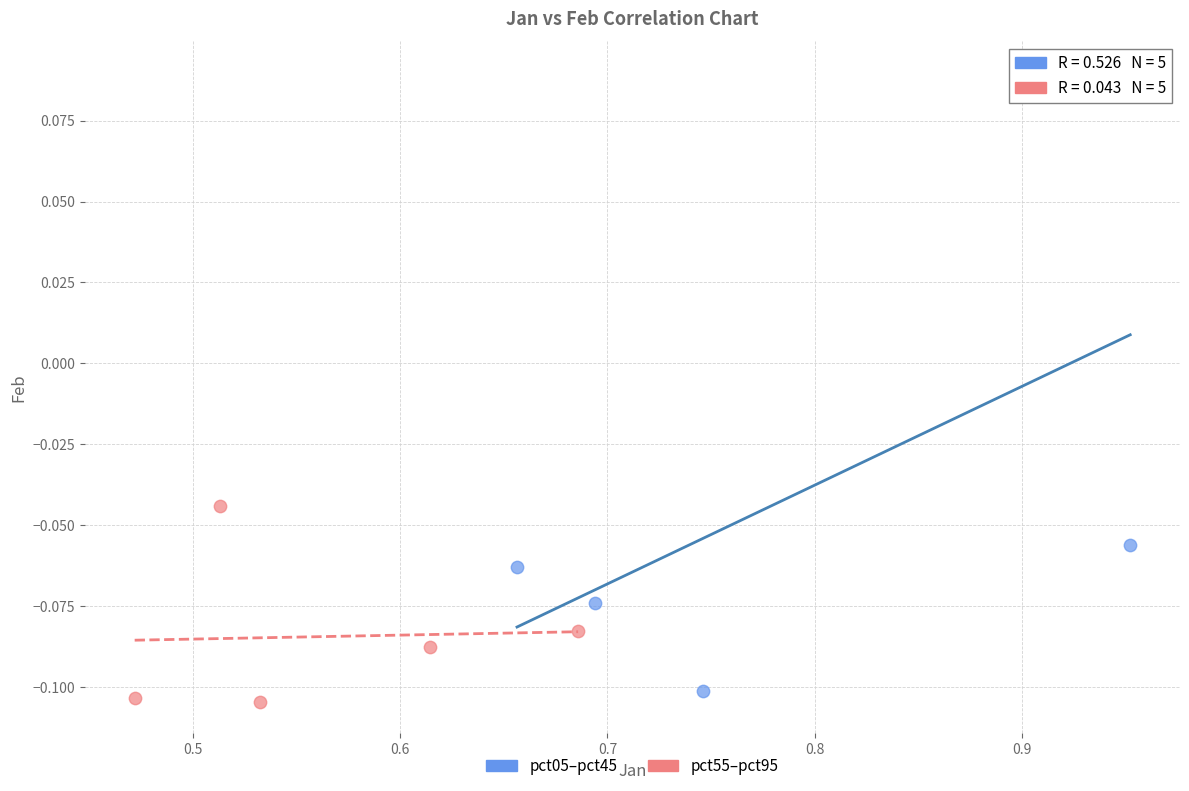

Which series reaches the maximum Y coordinate?

pct05–pct45